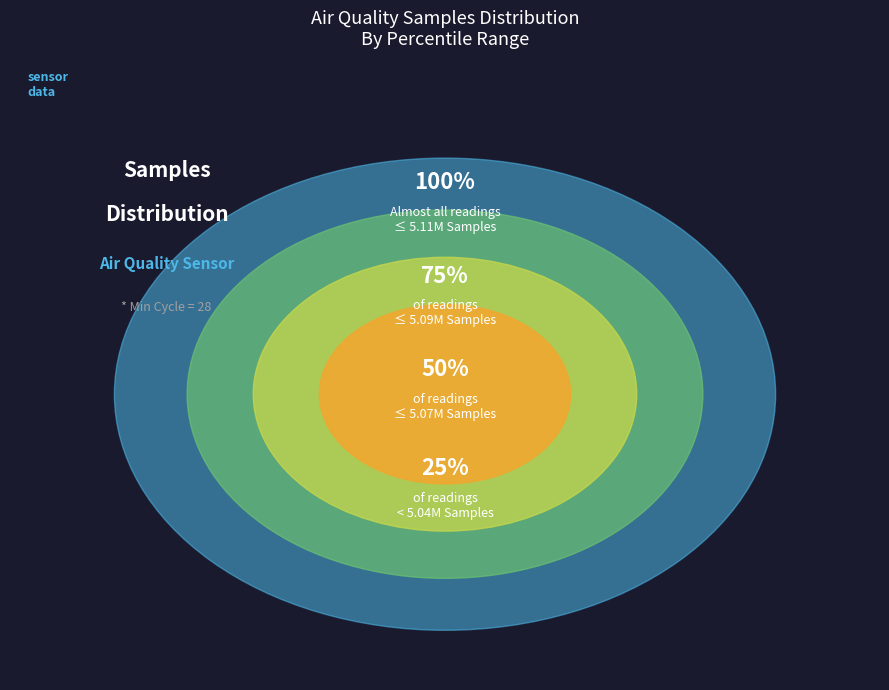

Is 26 the majority of the pie?

No